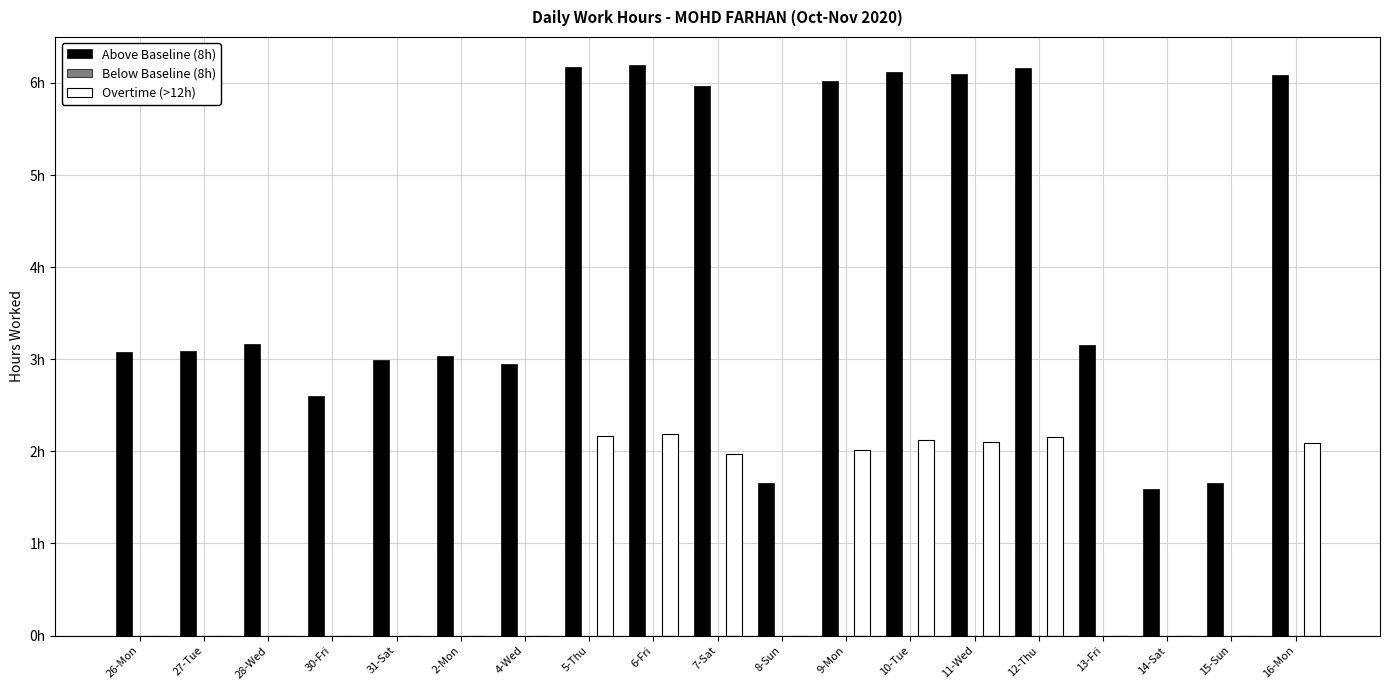

At which category does the chart reach its peak across all series?

6-Fri